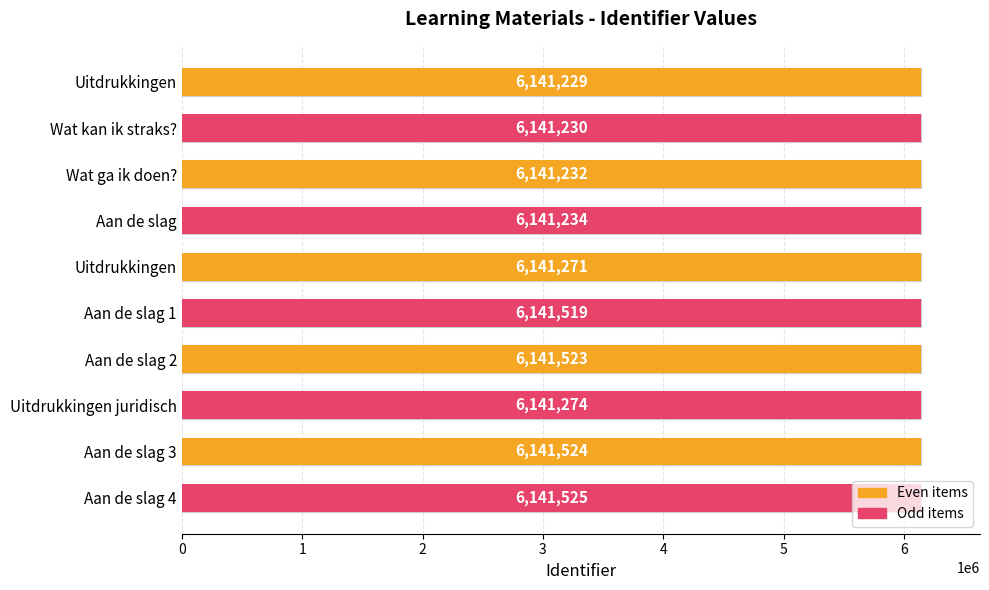

What is the difference between the maximum and minimum values?

296